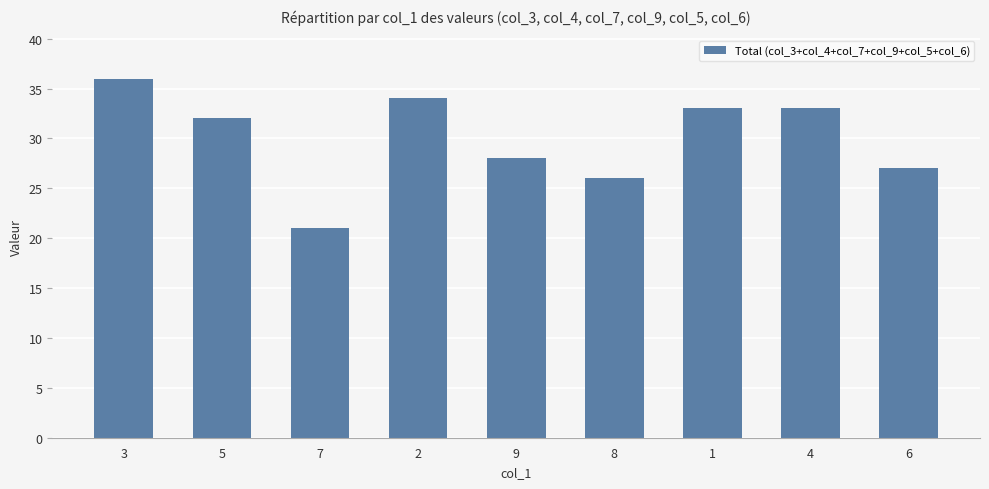

What position from the right is 2?

6